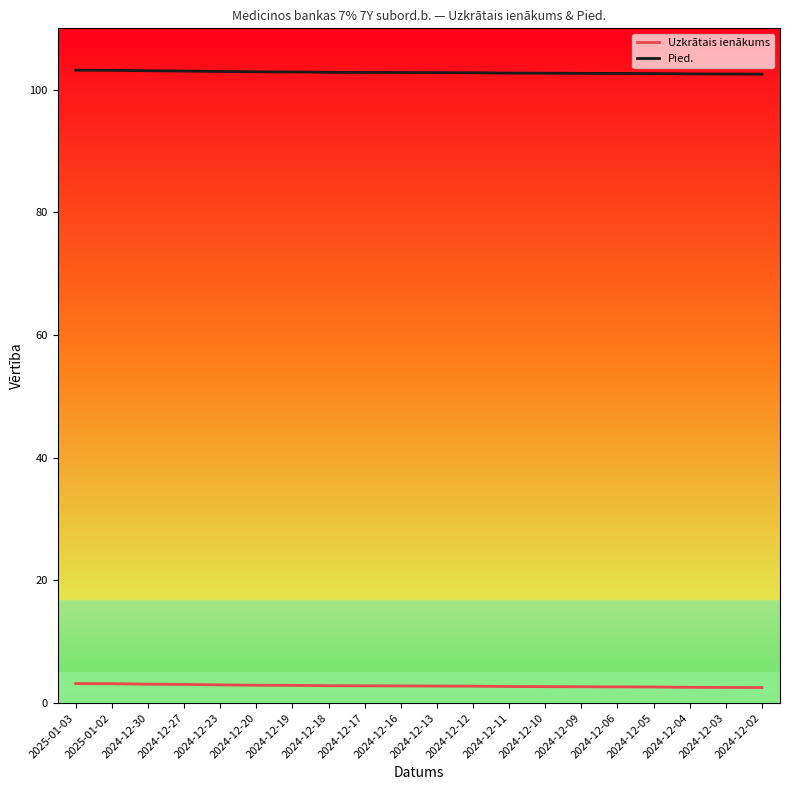

List the series in order of their peak value, highest first.

Pied., Uzkrātais ienākums